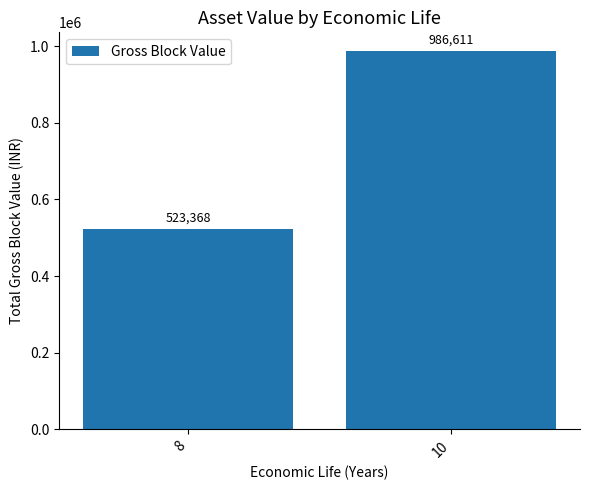

How many bars are there in total?

2